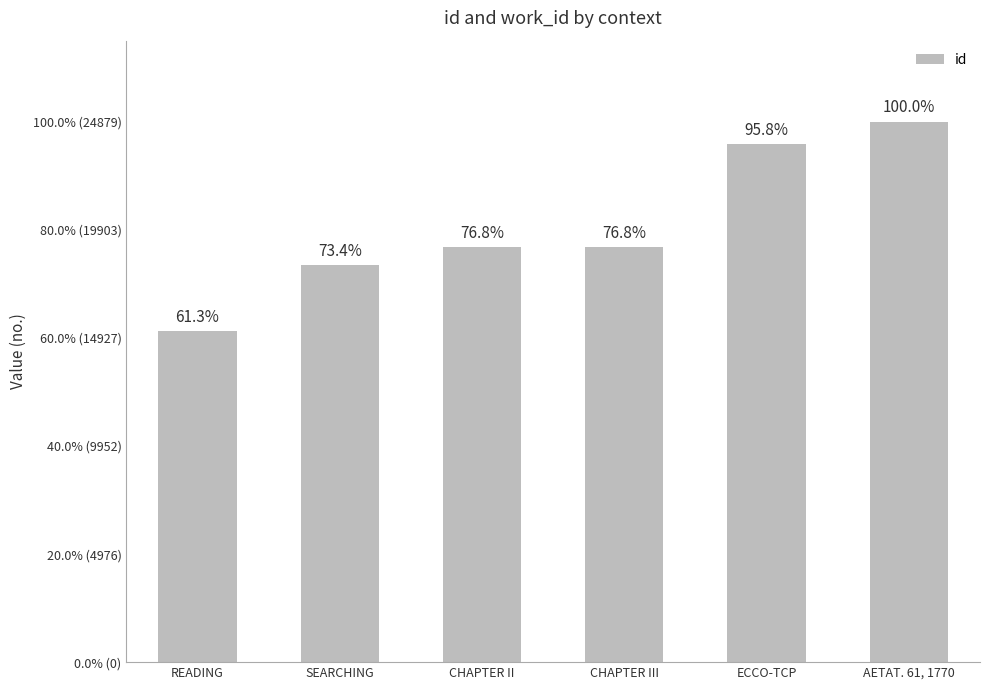

Are the bars horizontal?

No